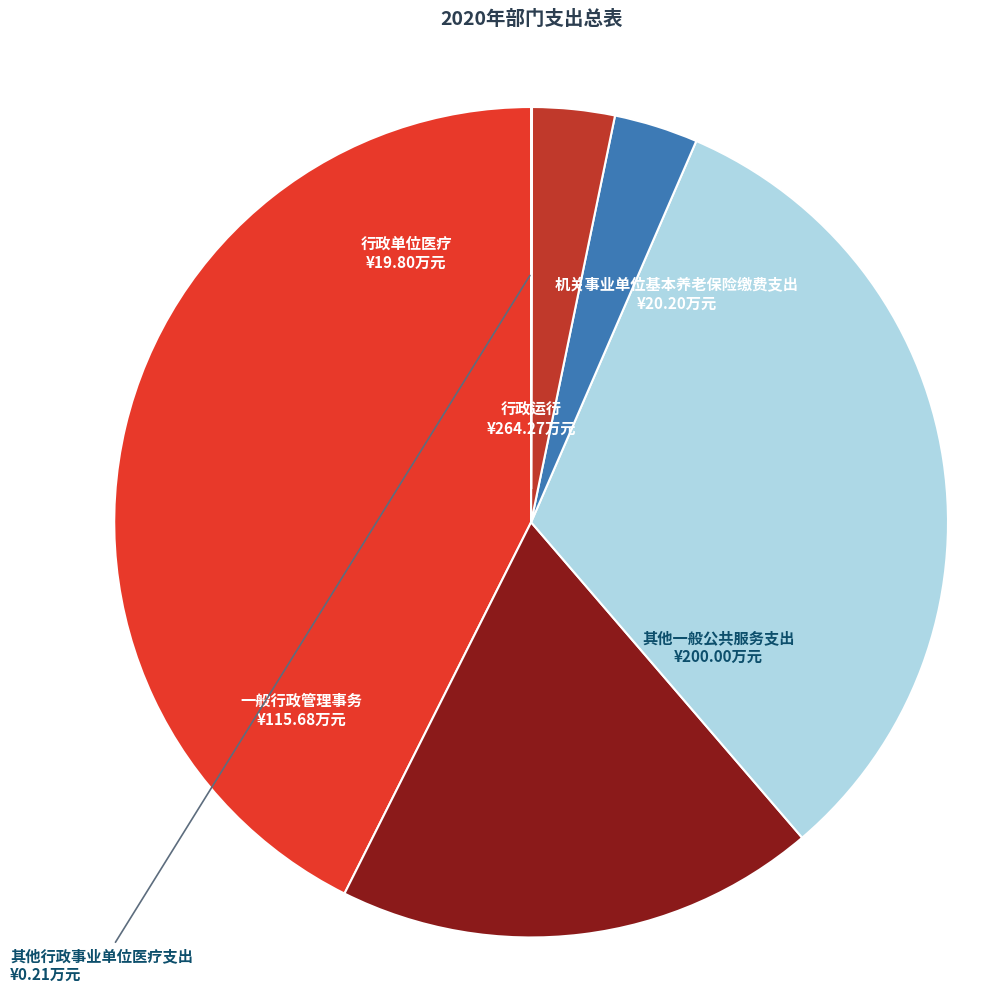

Which has a higher value, 行政单位医疗 or 其他一般公共服务支出?

其他一般公共服务支出